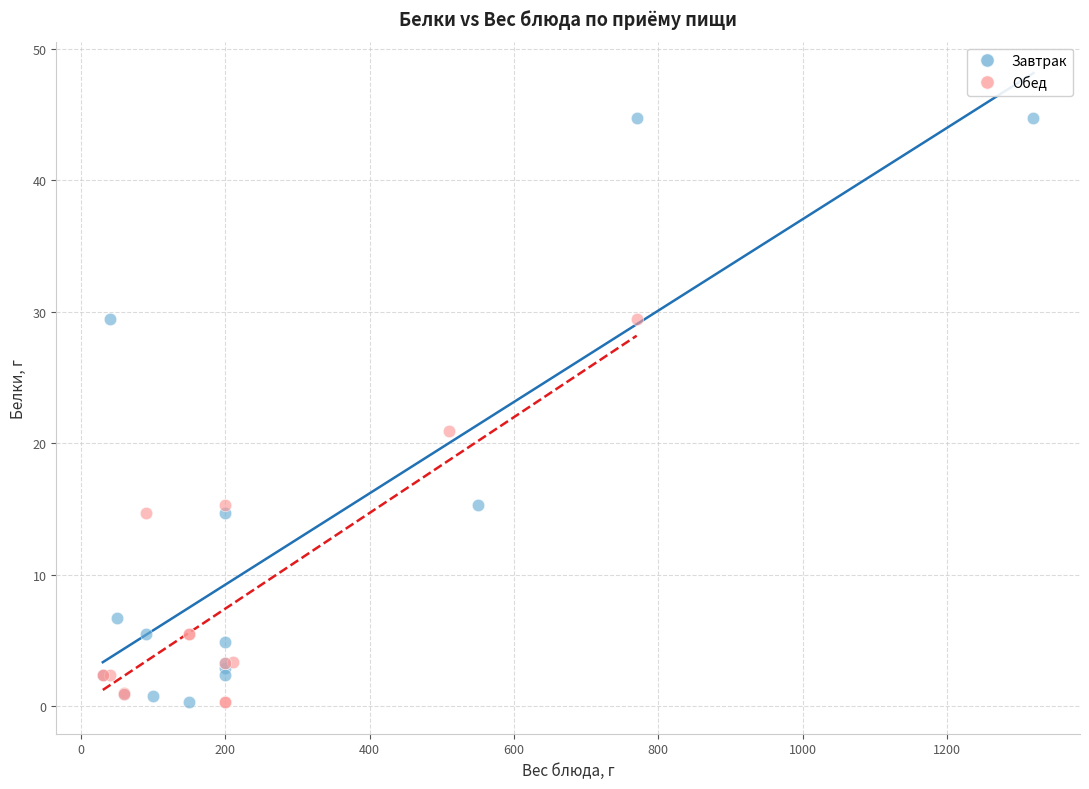

Which series has the widest spread of Y values?

Завтрак